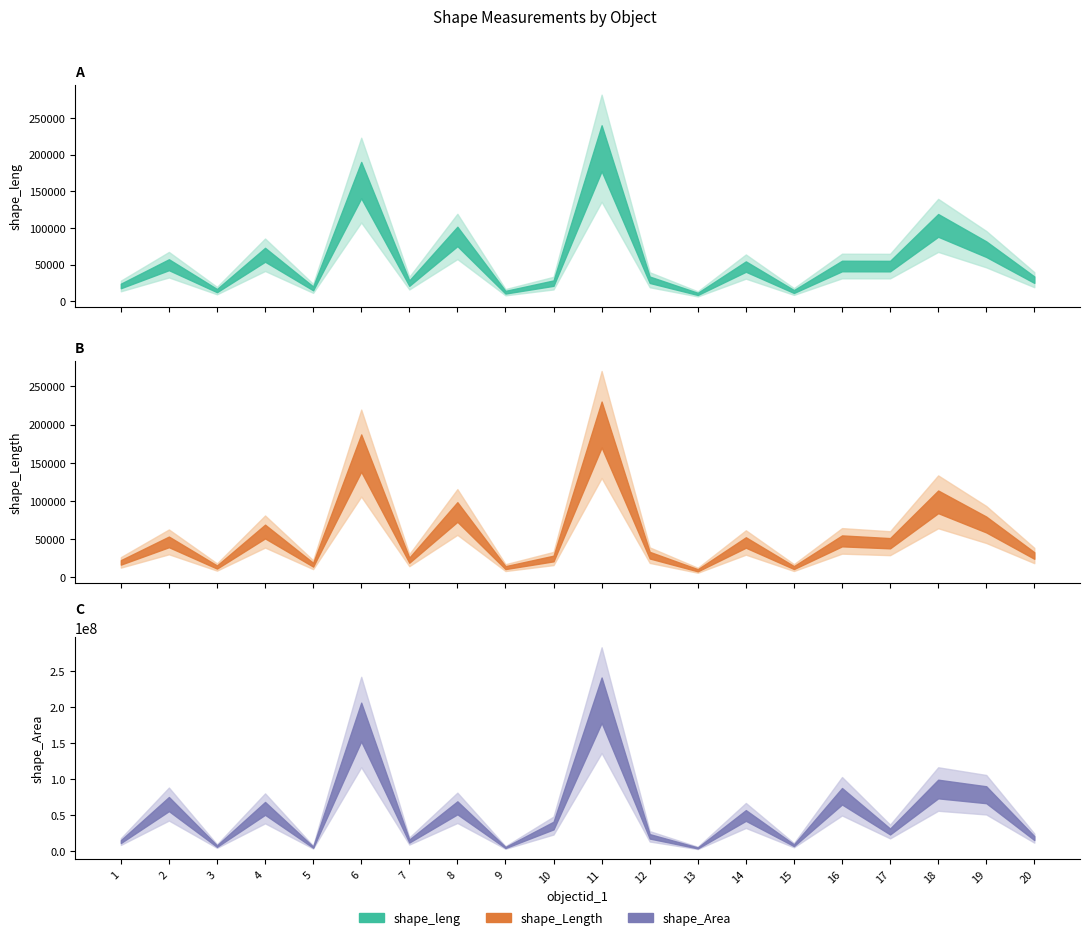

What is the difference between the maximum and second lowest values in the shape_Length series?

187291.0